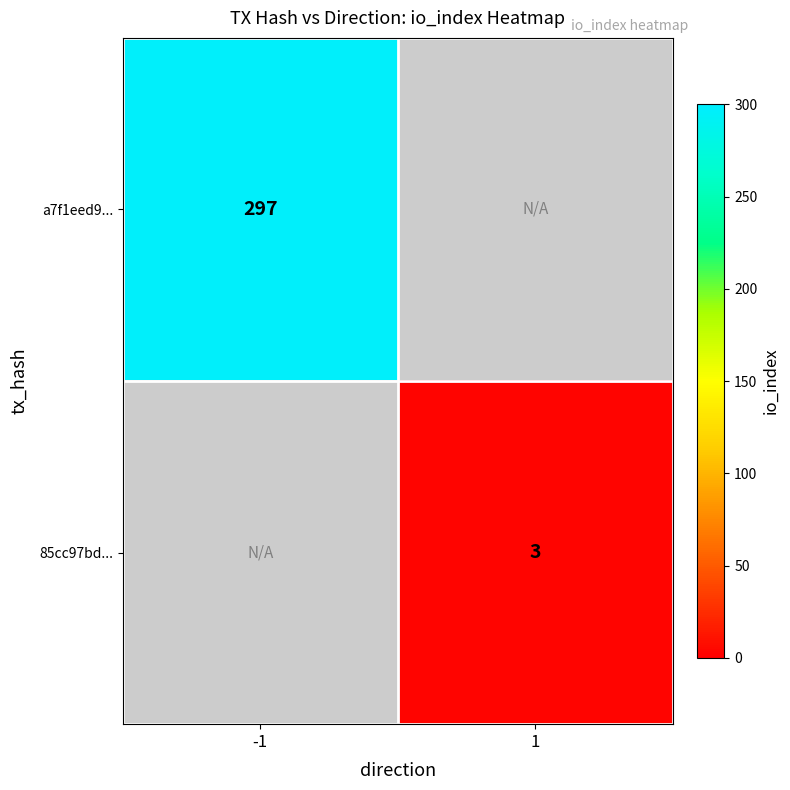

Is it true that a7f1eed9... equals 438 at -1?

False